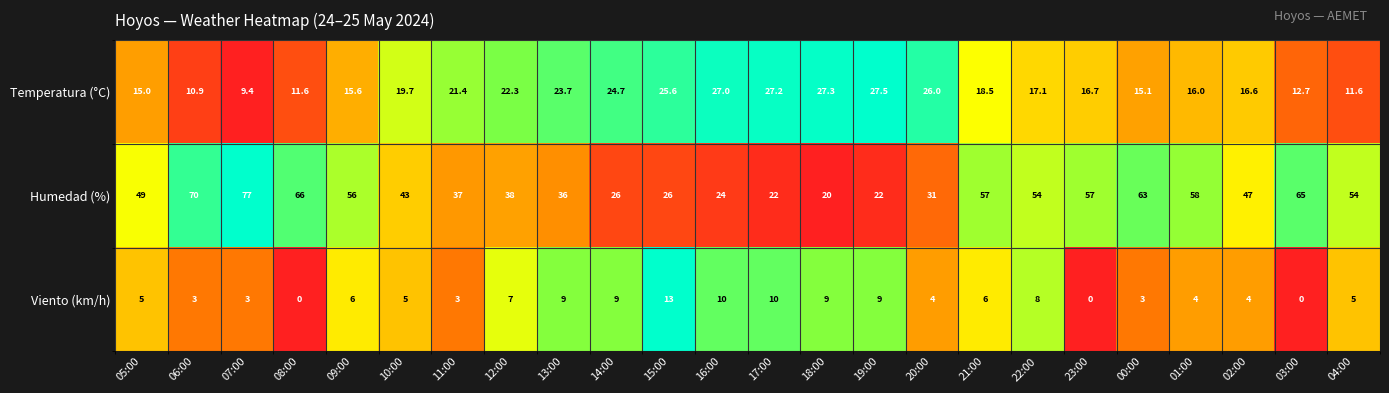

What is the average value of the Viento (km/h) series?

5.6